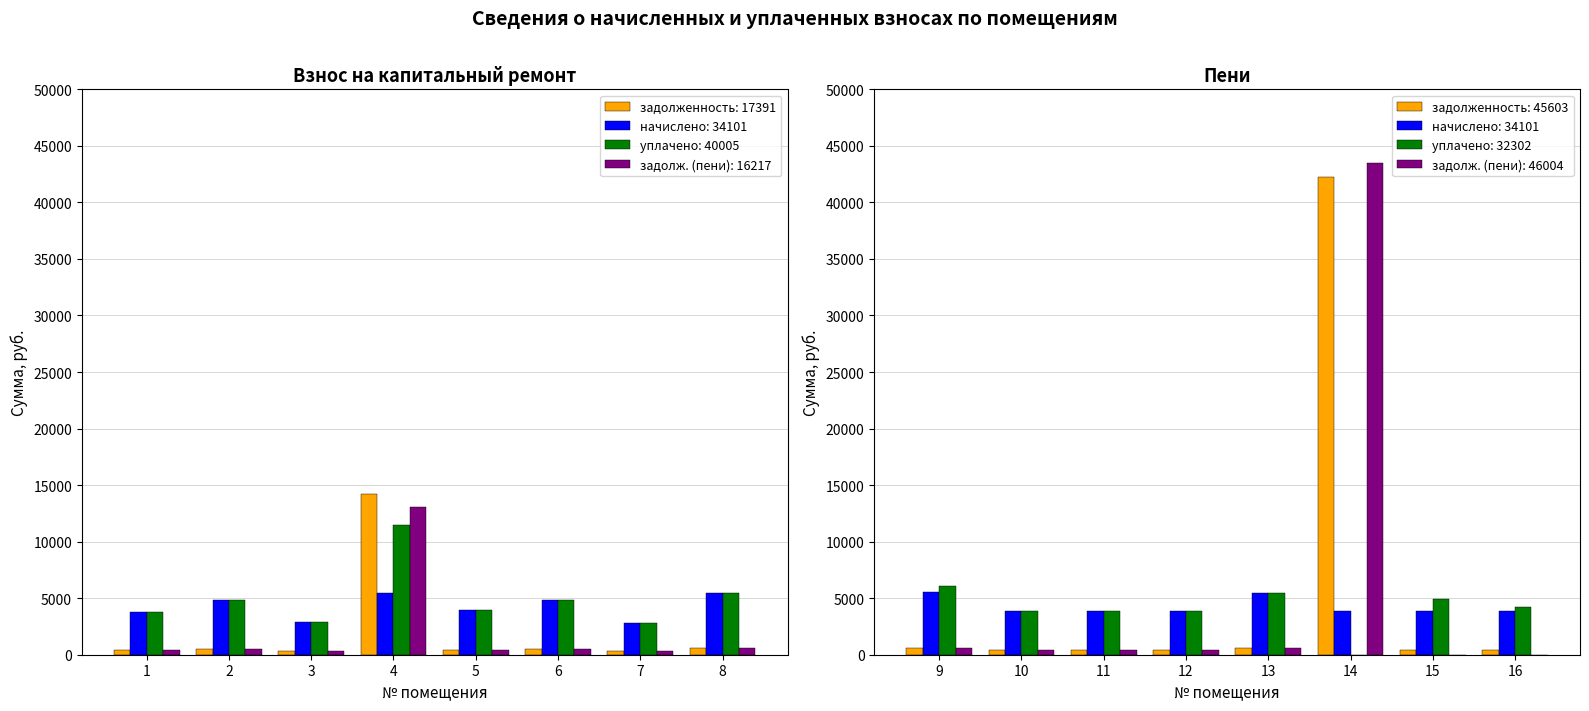

What is the value of the задолженность (взнос) bar at the 7th from the left?

315.0